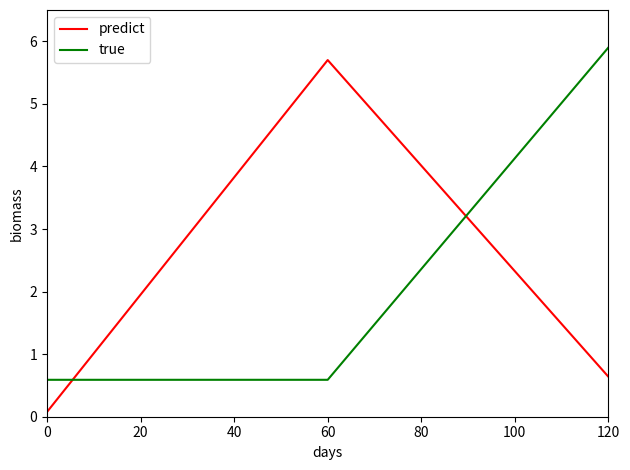

Which series has the widest spread of values?

predict